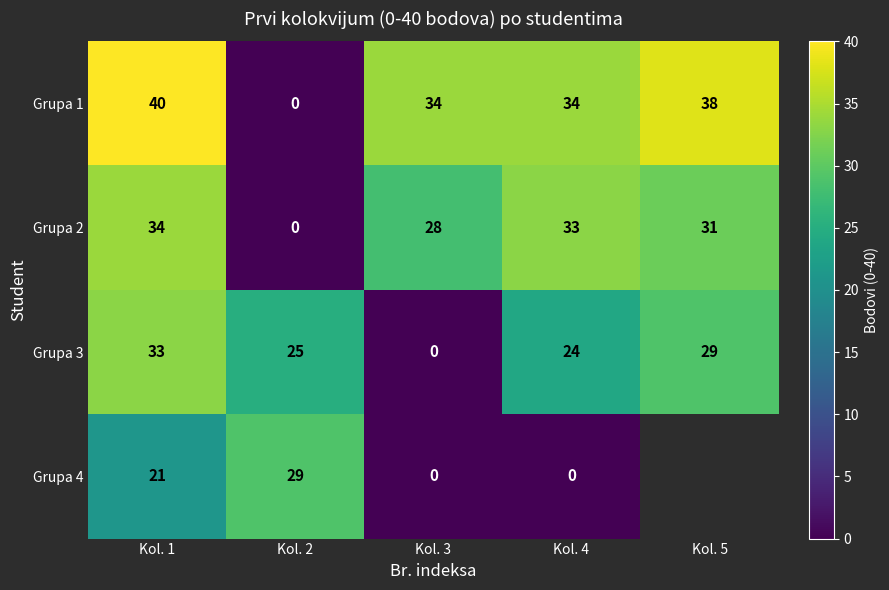

The Grupa 3 series shows 8 at Kol. 4. True or false?

False